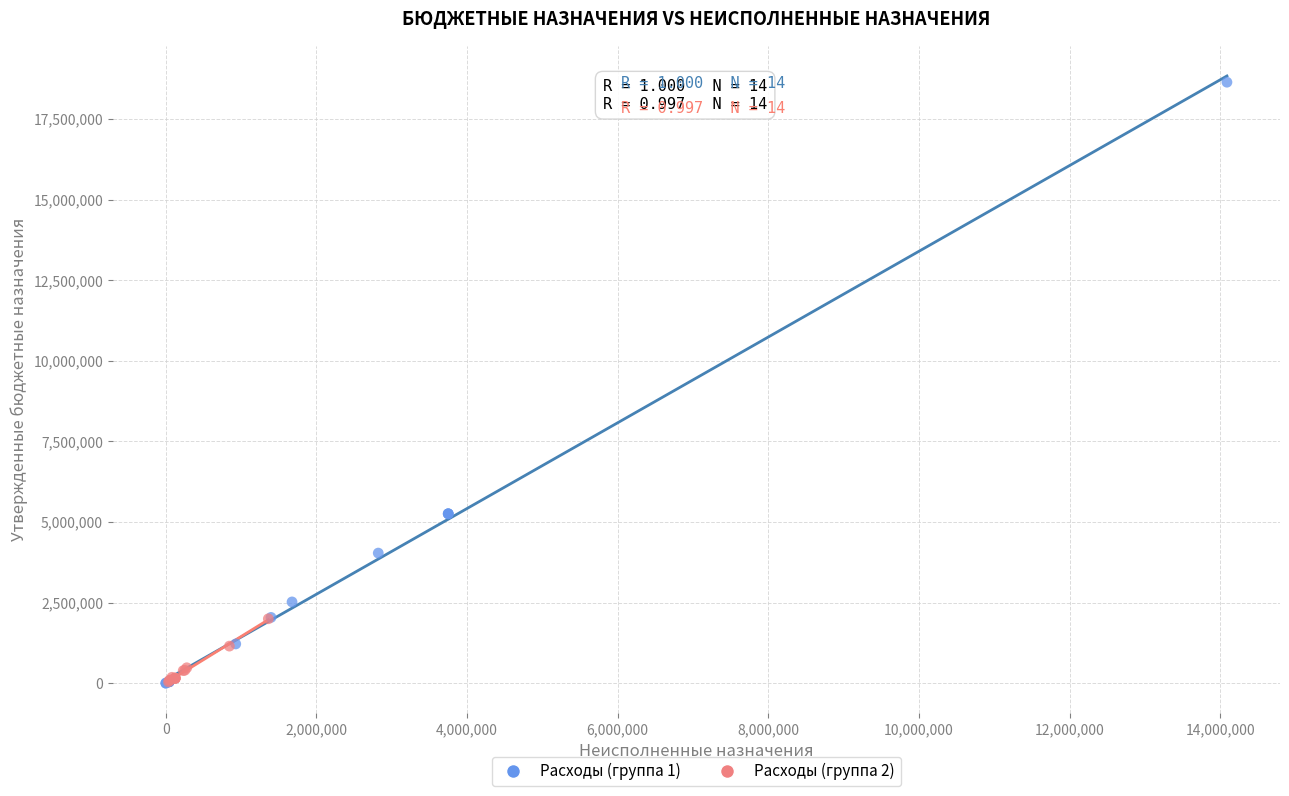

Which series contains the highest Y value?

Расходы (группа 1)